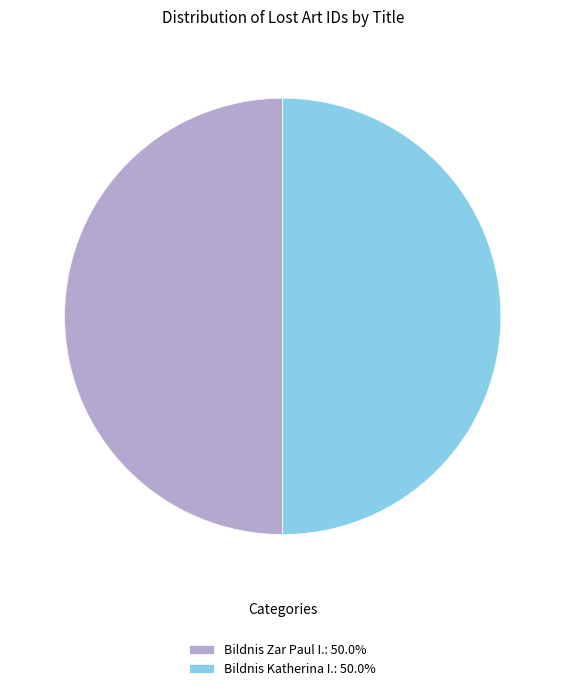

Do Bildnis Katherina I.: 50.0% and Bildnis Zar Paul I.: 50.0% together represent more than half of the pie?

Yes